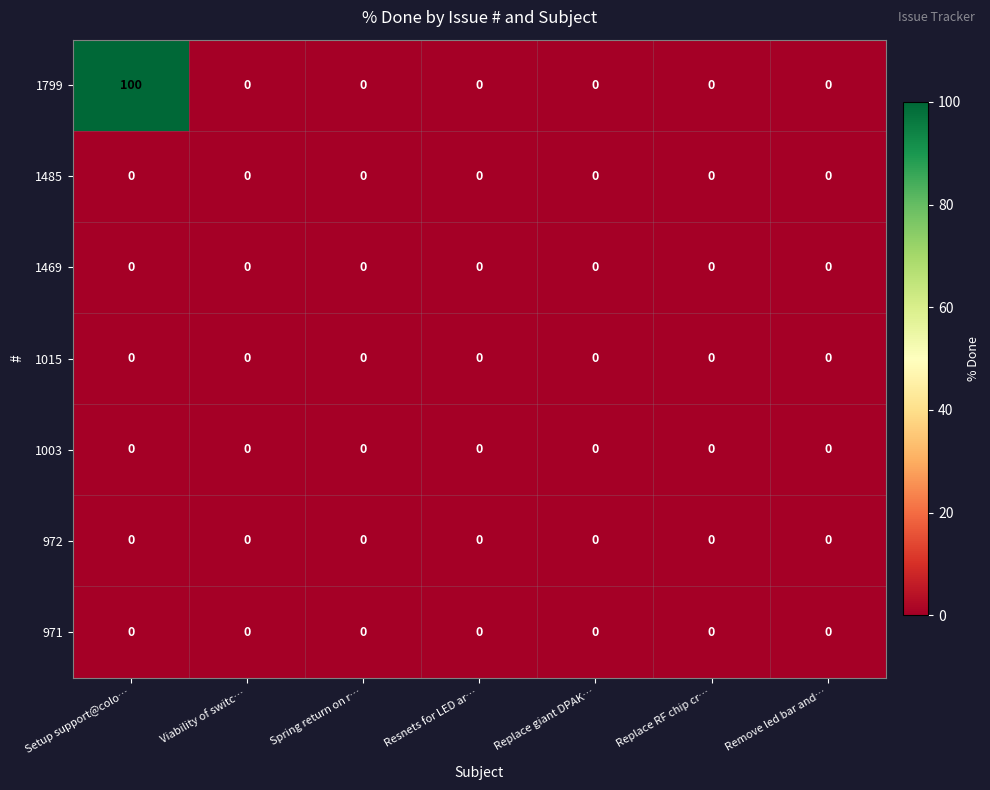

At which category is the sum across all series the highest?

Setup support@colo…